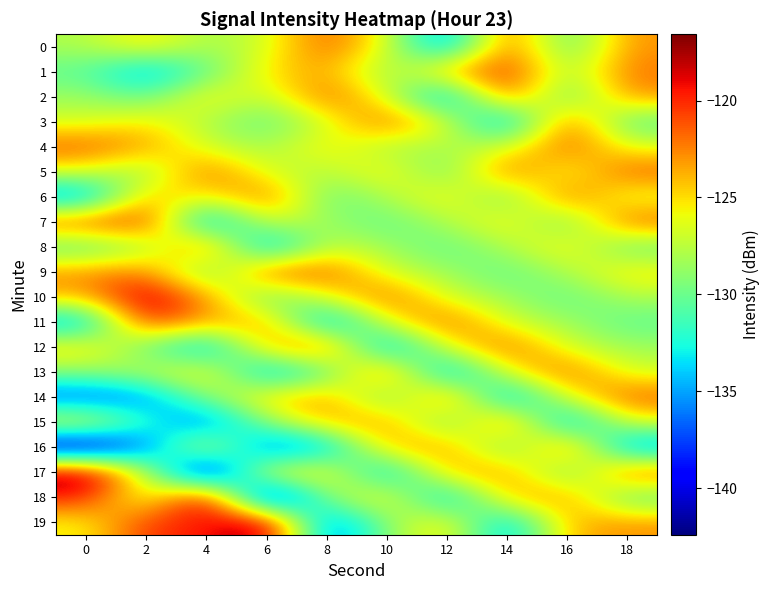

Count the number of categories in the chart.

10